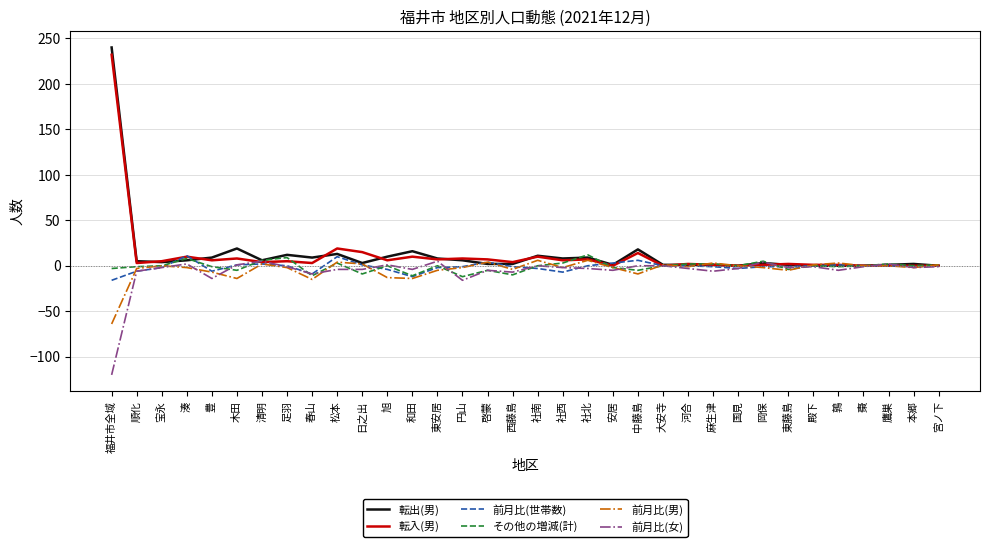

What is the difference between the second highest and minimum values in the その他の増減(計) series?

21